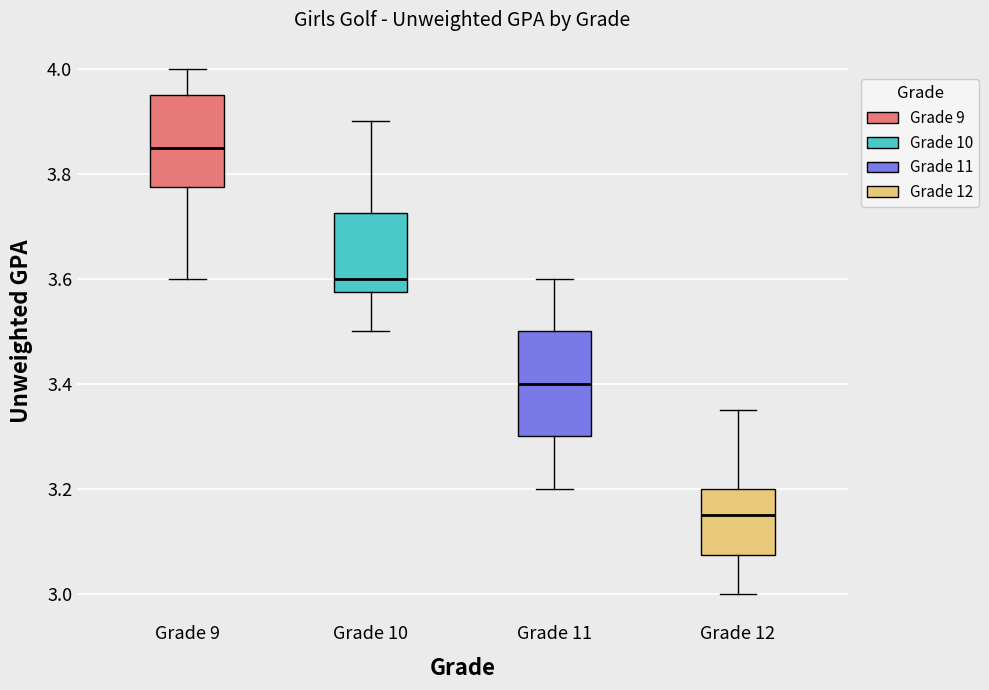

Where is the lower edge of the box for Grade 12 on the y-axis? The values are not printed on the chart, so give them approximately, as read against the axis.

3.08